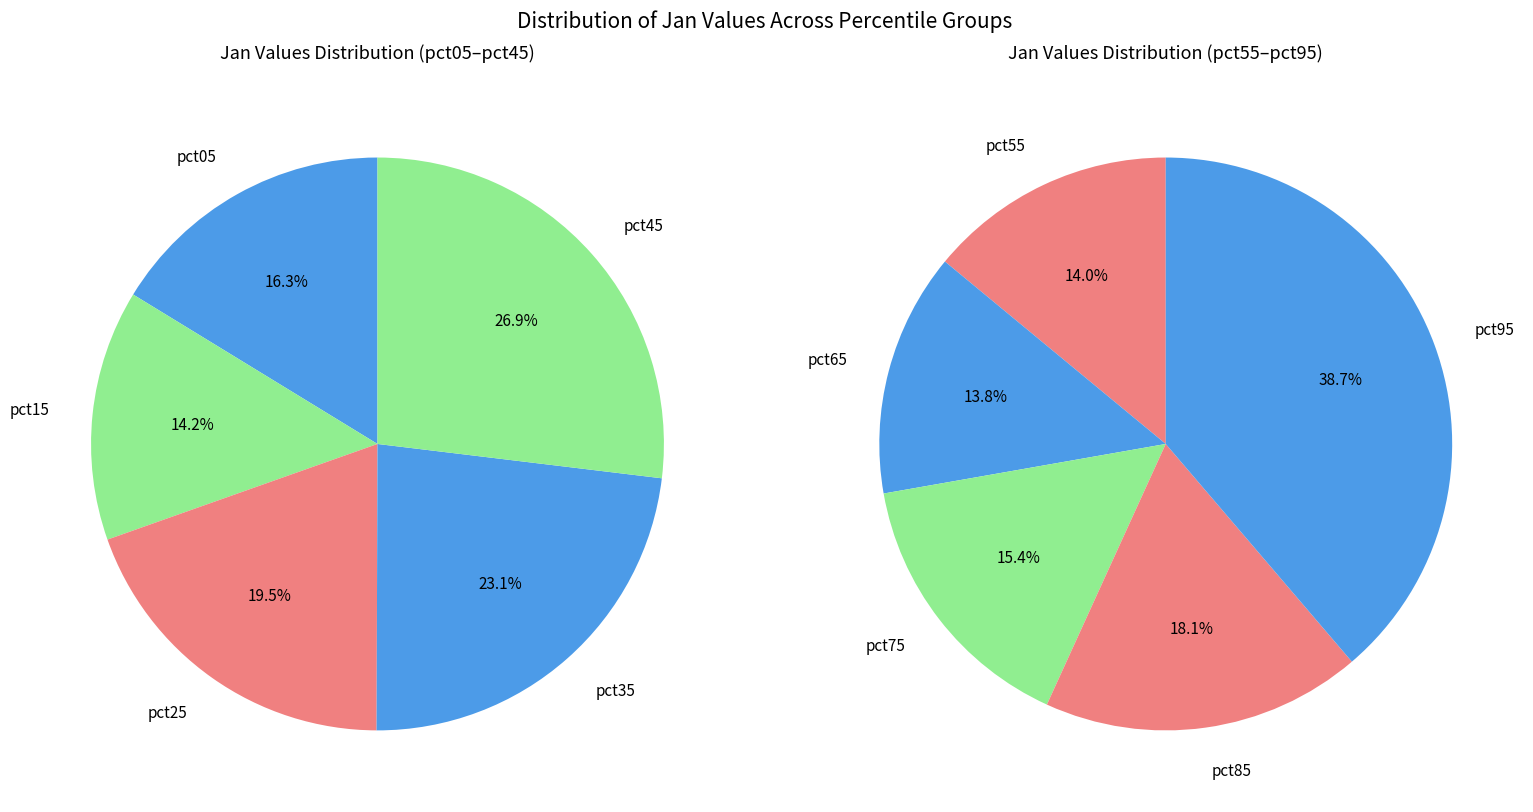

Is the sum of pct65 and pct55 greater than half?

No